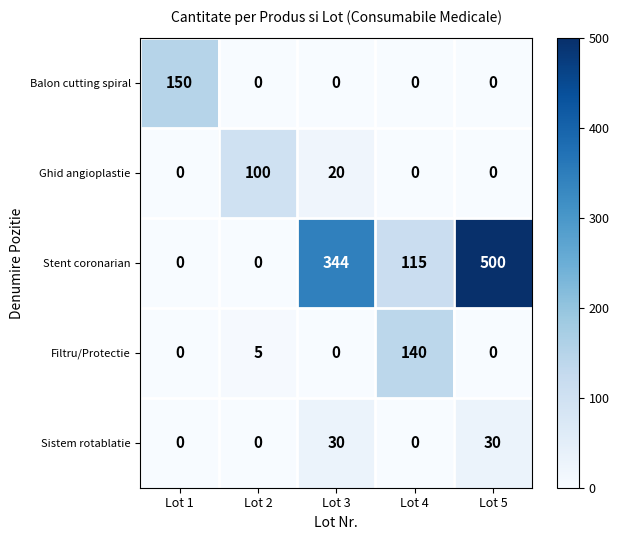

Which category has the highest value across all series?

Lot 5